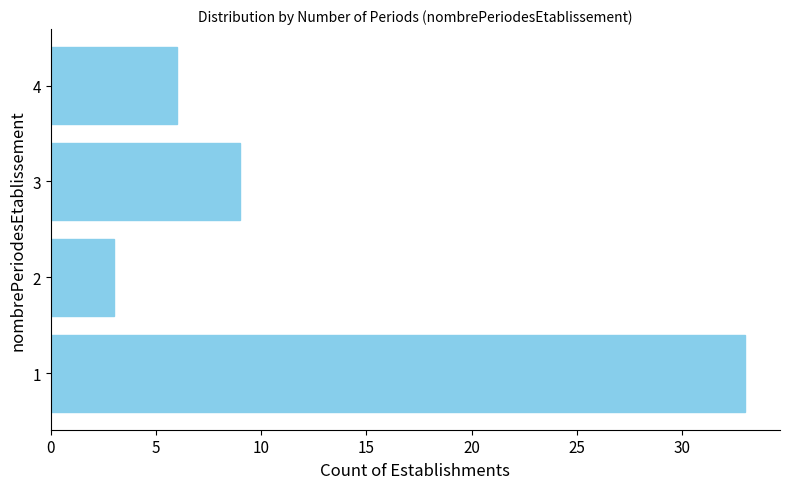

Are the bars grouped side by side (vs. stacked)?

No